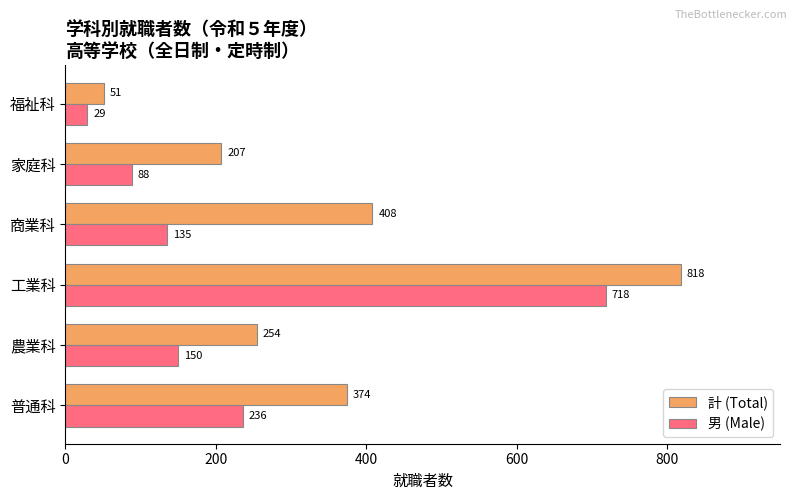

What is the average value of the 男 (Male) series?

226